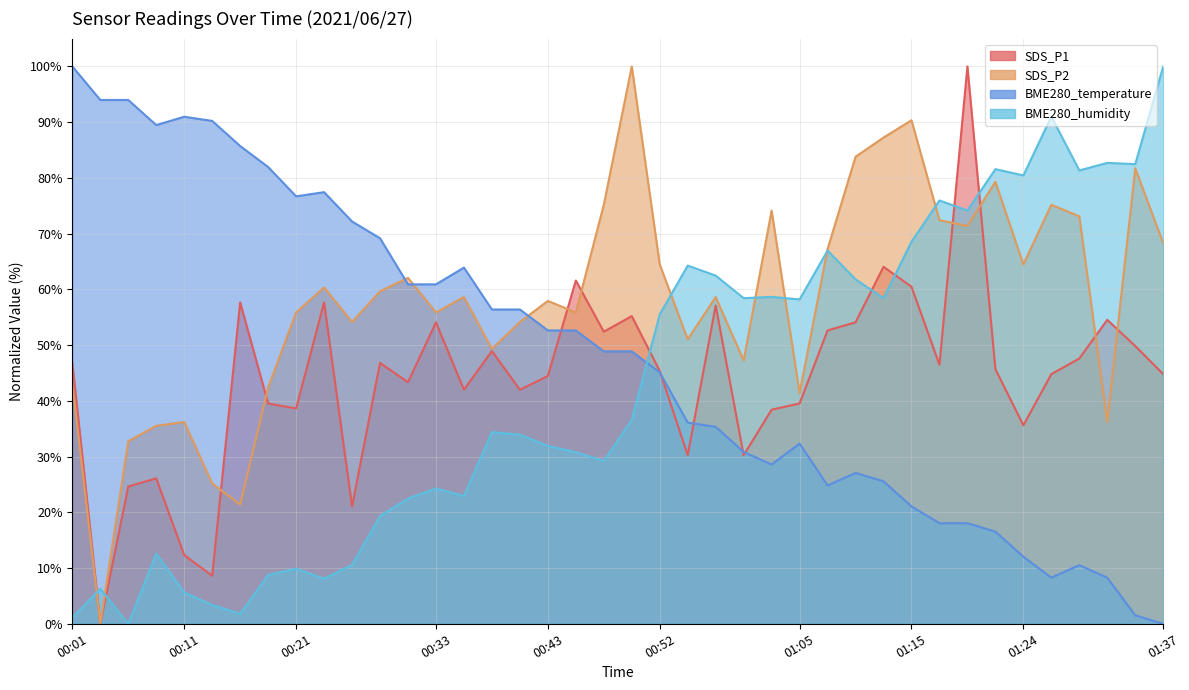

What is the average value of the BME280_temperature series?

48.1